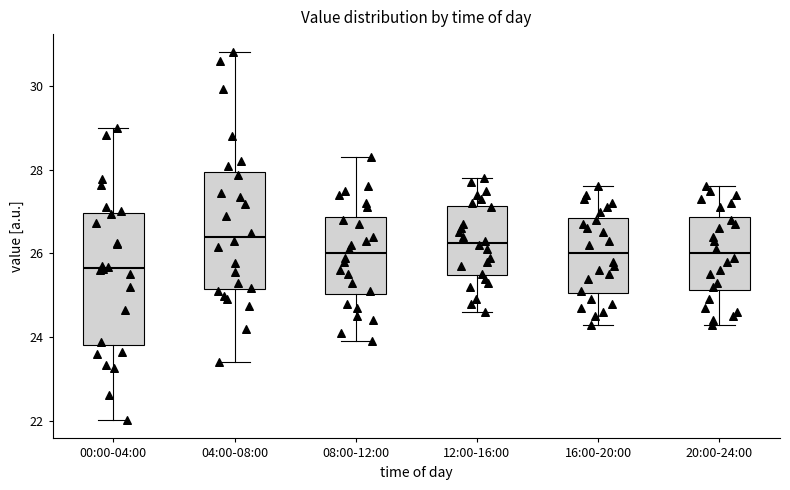

Reading left to right, transcribe this box plot: for each box, give where its median line is, the range the box spans, and where its two whiskers end, as read against the y-axis. The values are not printed on the chart, so give them approximately, as read against the axis.

00:00-04:00: median 25.6, box 23.8 to 27.0, whiskers 22.0 to 29.0
04:00-08:00: median 26.4, box 25.2 to 28.0, whiskers 23.4 to 30.8
08:00-12:00: median 26.0, box 25.0 to 26.8, whiskers 24.0 to 28.4
12:00-16:00: median 26.2, box 25.4 to 27.2, whiskers 24.6 to 27.8
16:00-20:00: median 26.0, box 25.0 to 26.8, whiskers 24.4 to 27.6
20:00-24:00: median 26.0, box 25.2 to 26.8, whiskers 24.4 to 27.6